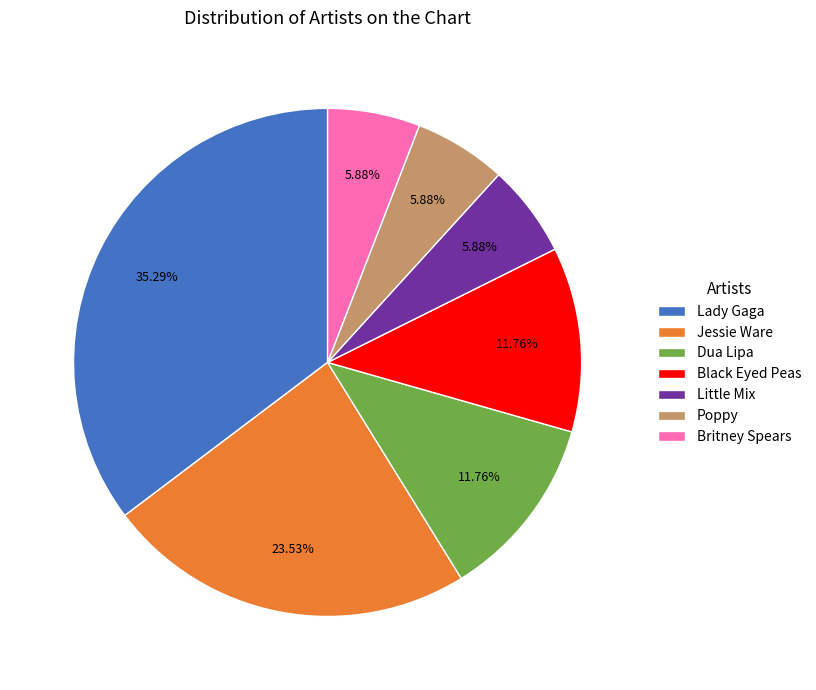

Do Black Eyed Peas and Britney Spears together represent more than half of the pie?

No